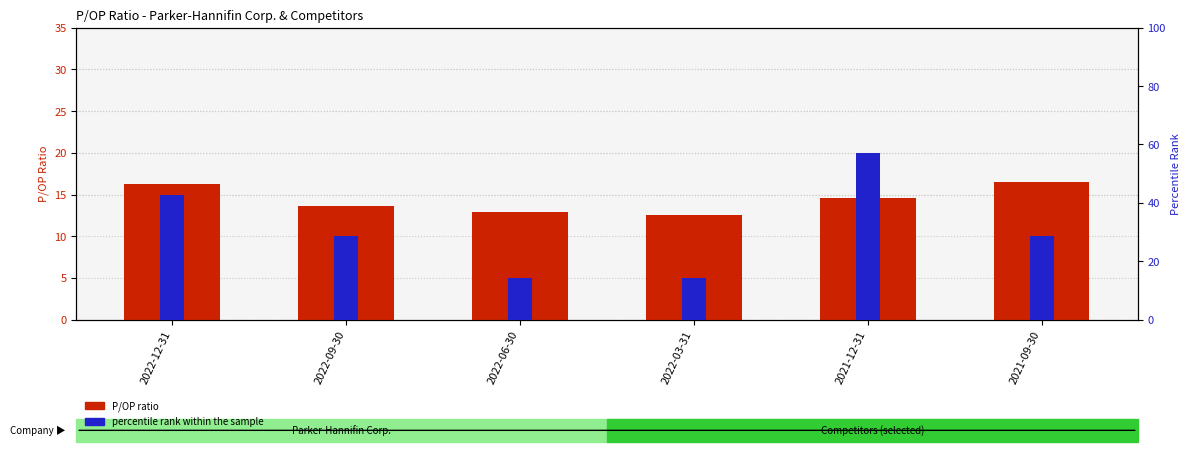

What is the minimum value for percentile rank within the sample?

14.3